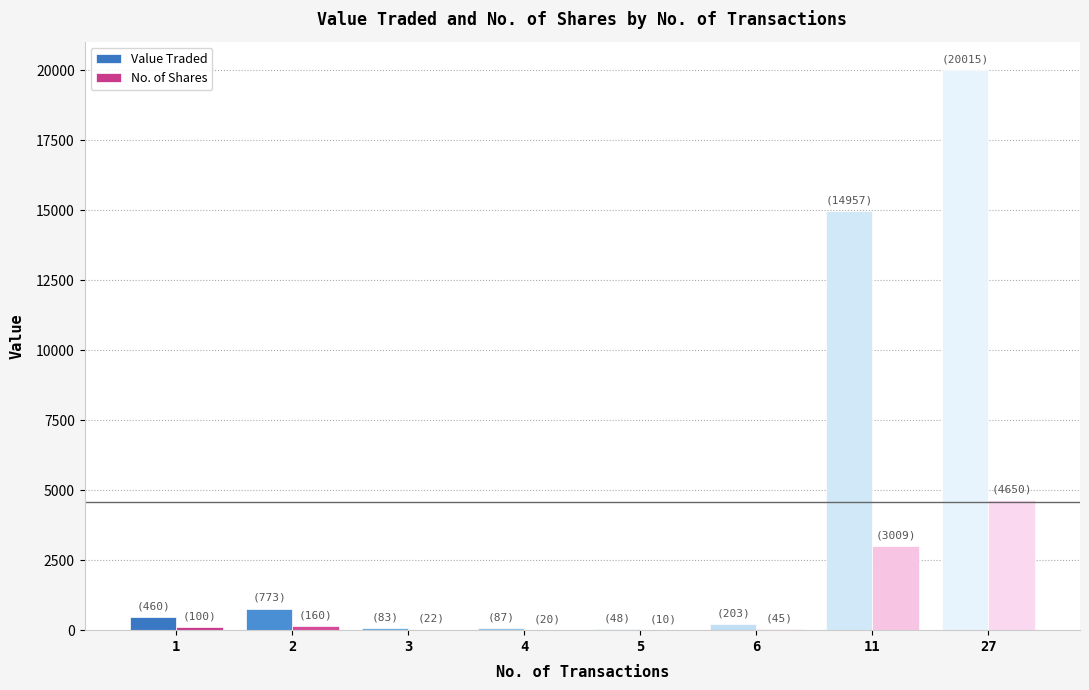

Which series changed the most between 1 and 11?

Value Traded